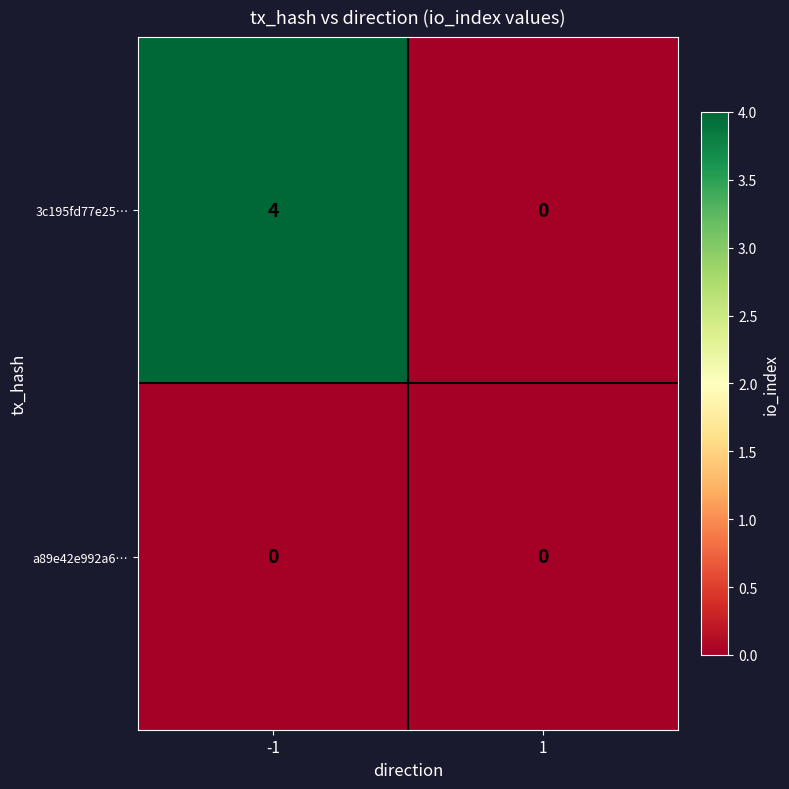

The 3c195fd77e25… series shows 0 at 1. True or false?

True